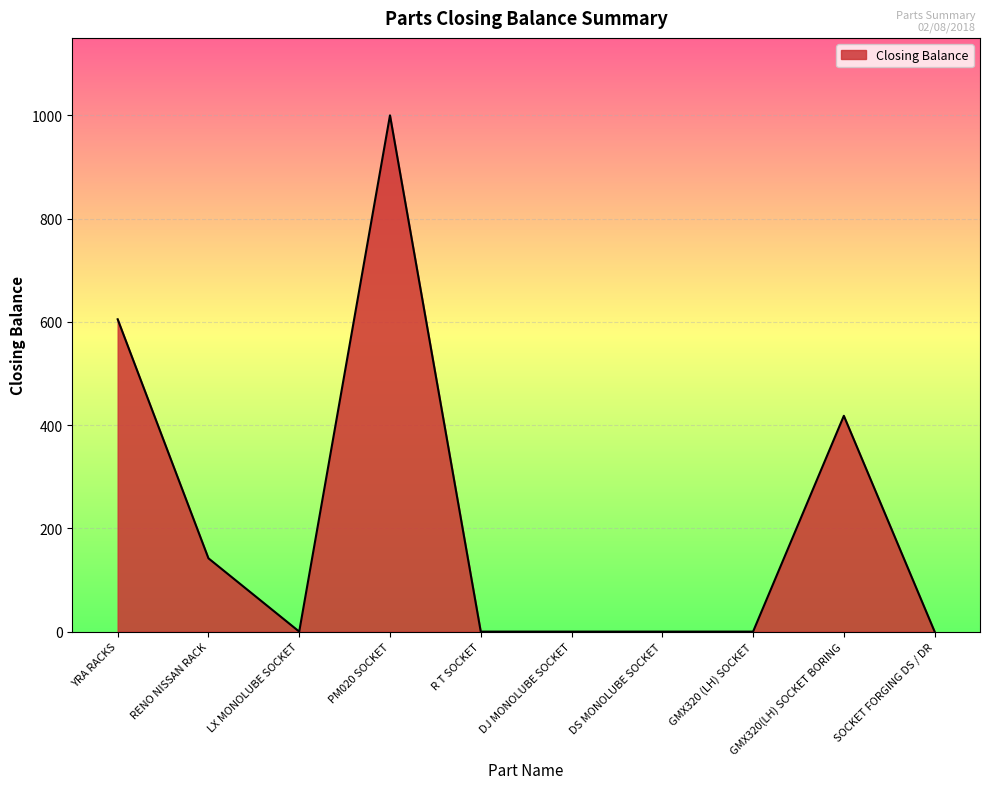

The chart shows a value of 0 at DJ MONOLUBE SOCKET. True or false?

True